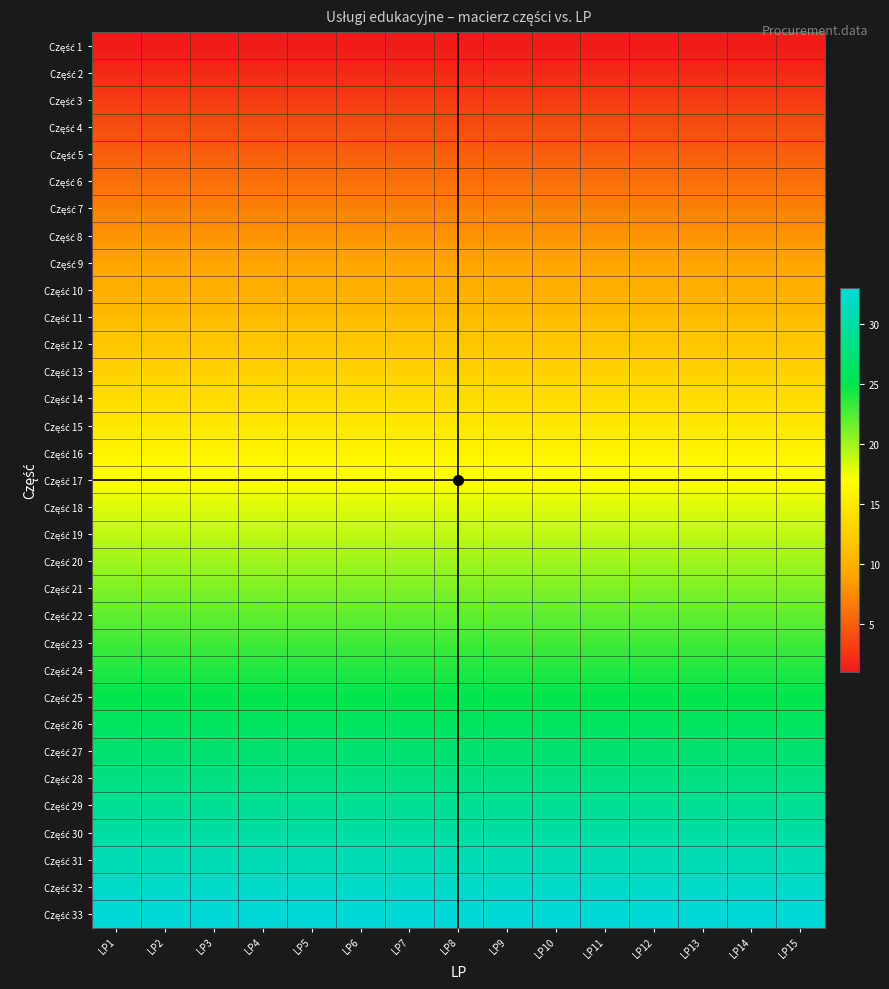

Rank the categories by Część 25 value from lowest to highest.

0, 1, 2, 3, 4, 5, 6, 7, 8, 9, 10, 11, 12, 13, 14